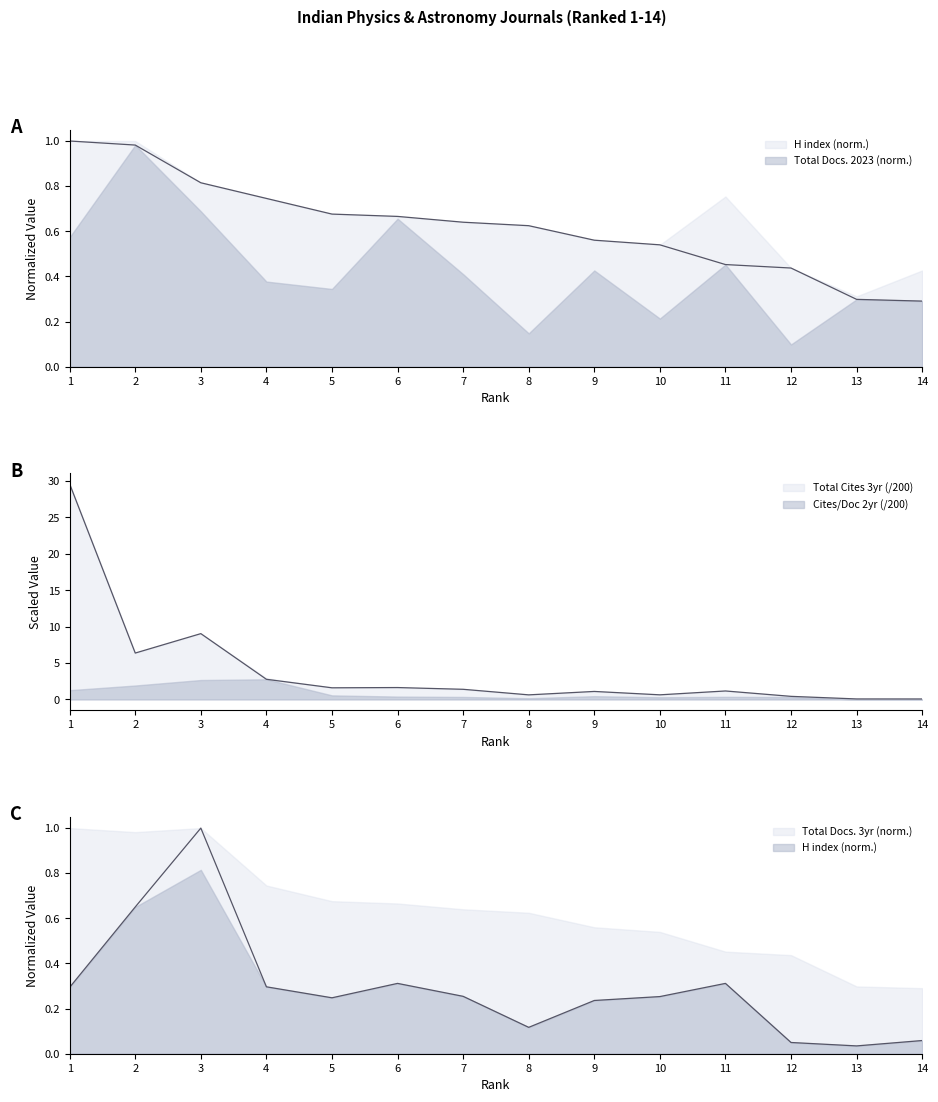

What is the value of the Total Docs. (3years) point at the 8th from the left?

0.1